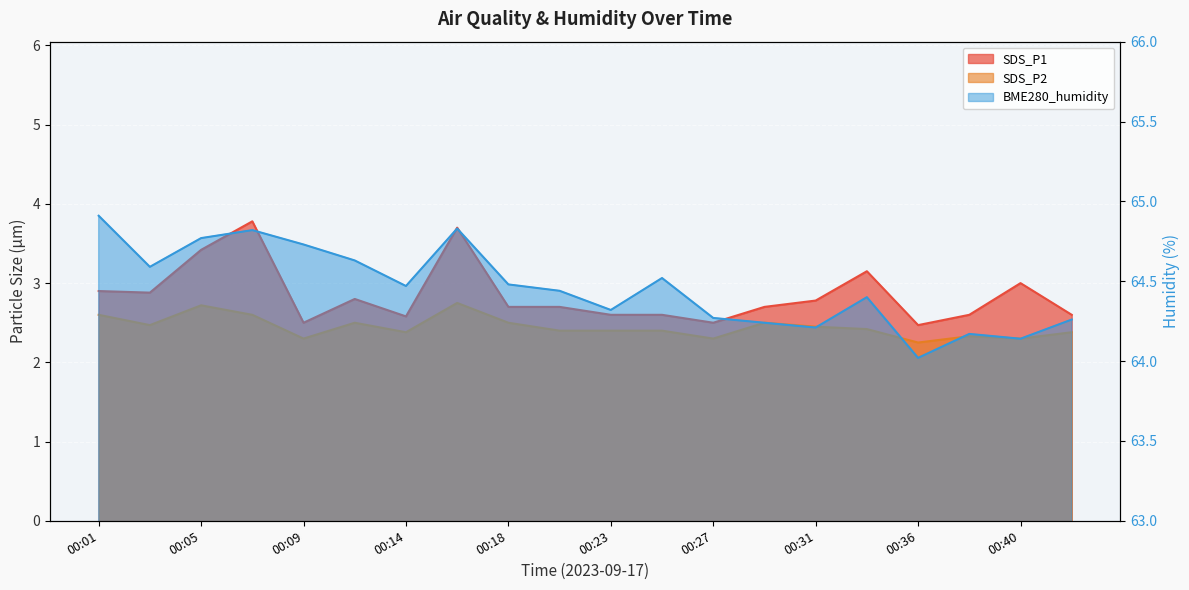

At which category does the chart reach its minimum across all series?

00:36